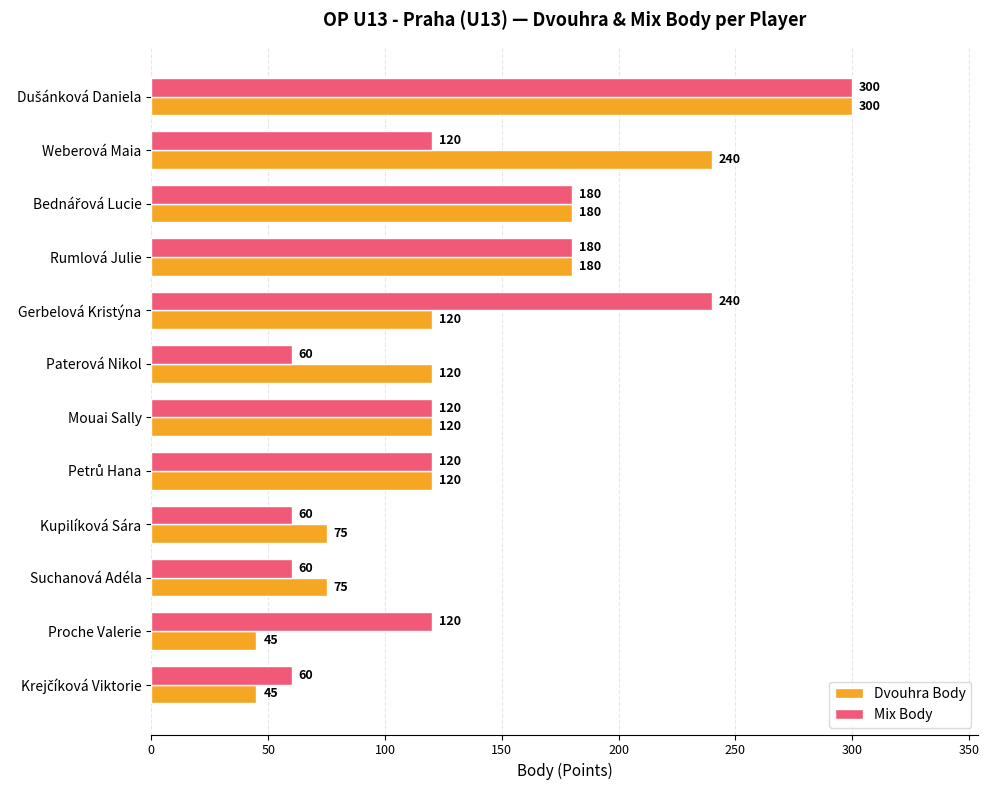

How many data points in Dvouhra Body are less than 120?

4